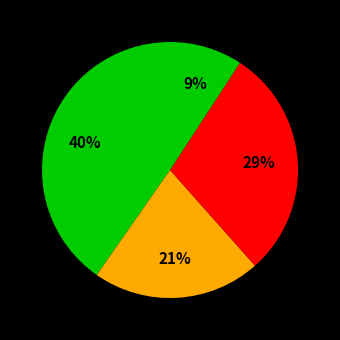

To the nearest percent, what is the difference between the largest and smallest slice percentages?

31%